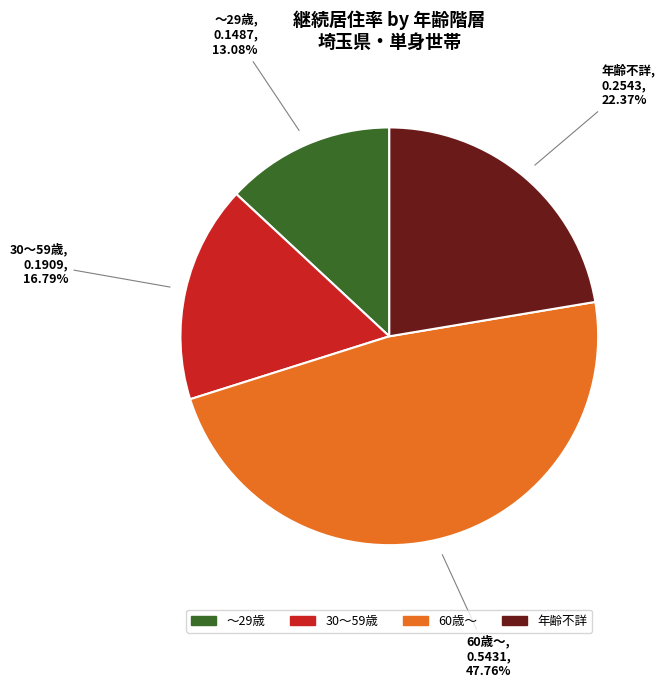

How much of the chart is everything except 60歳～?

52.2%